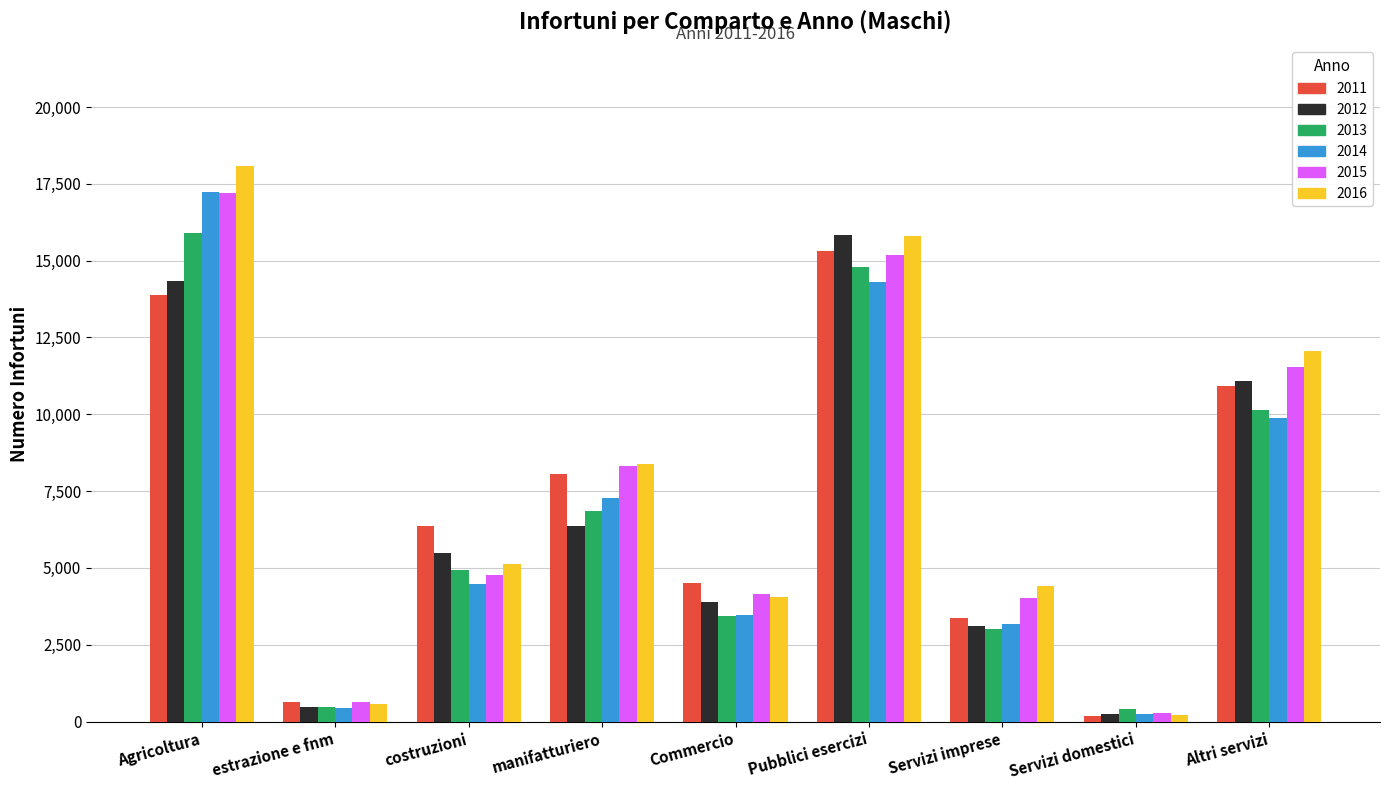

Which series has the largest total across all categories?

2016